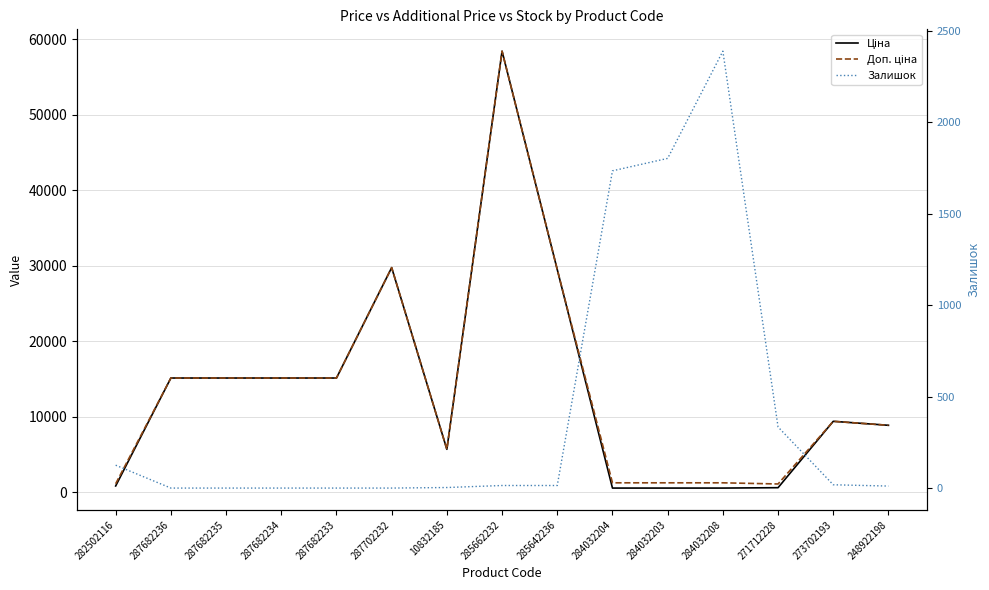

The Ціна series shows 201.3 at 282502116. True or false?

False